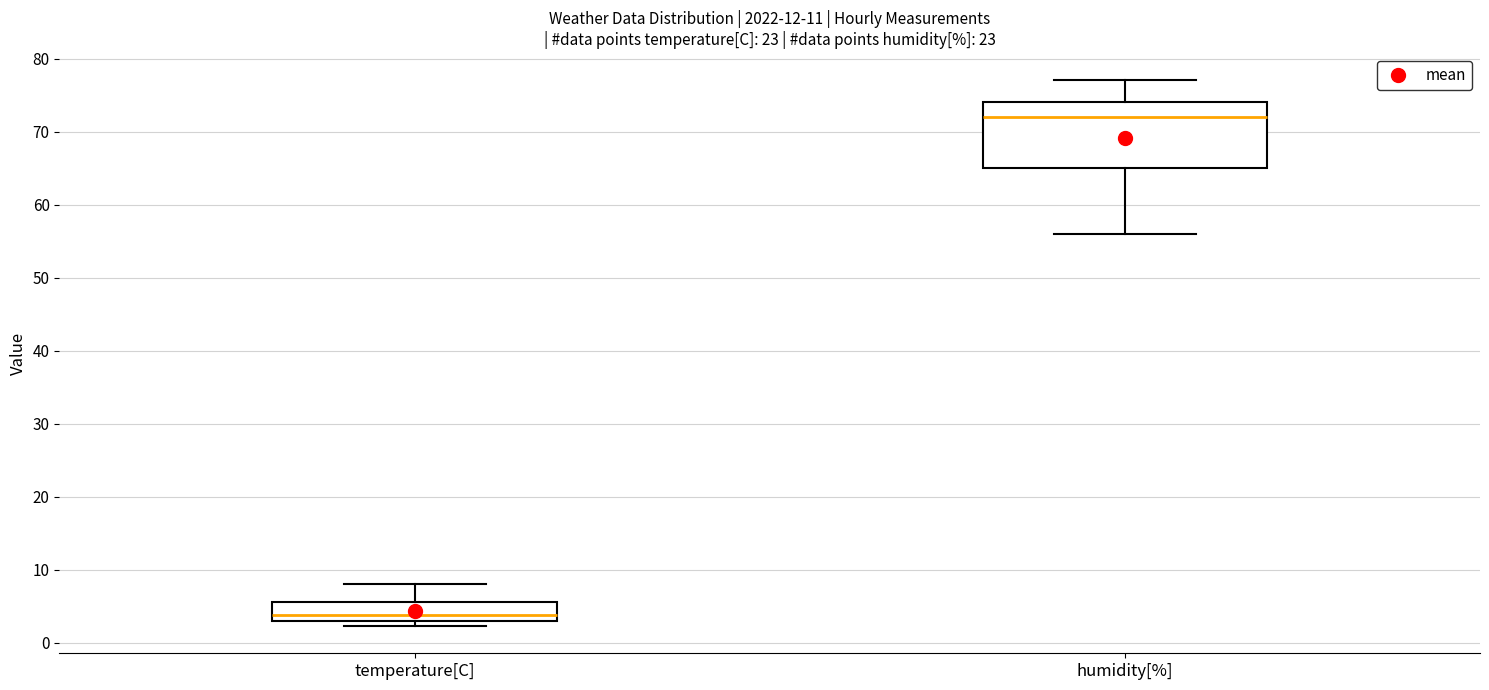

Which box has the highest median line?

humidity[%]